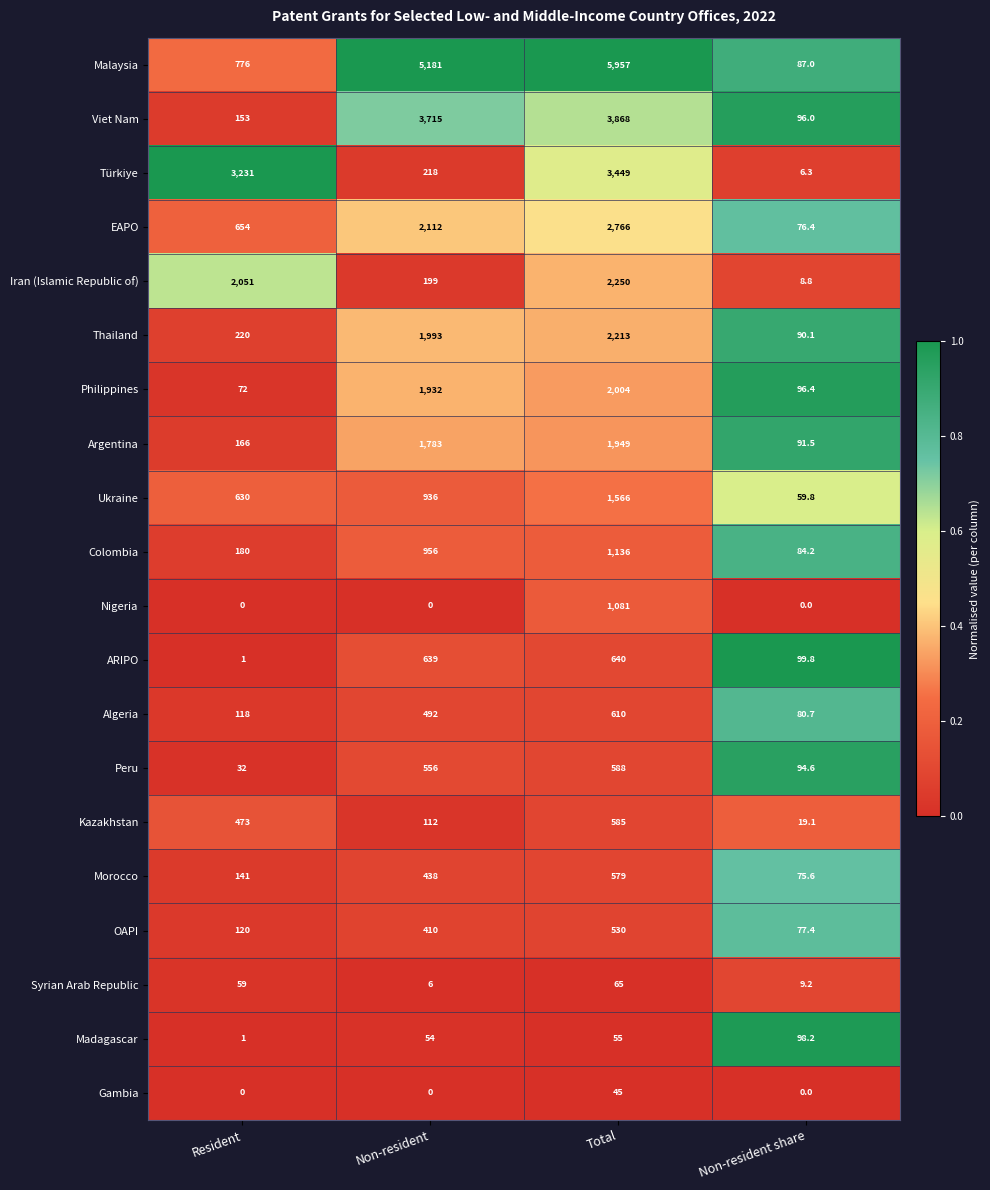

Which series changed the most between Resident and Non-resident share?

Türkiye